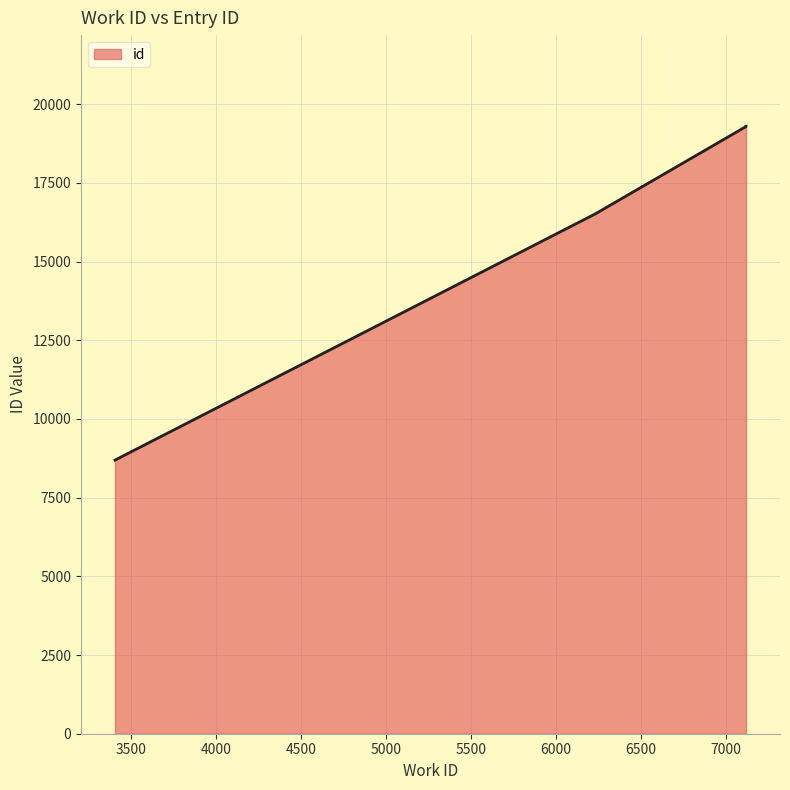

What is the ratio of the value at 7120_a to the value at 3404?

2.2